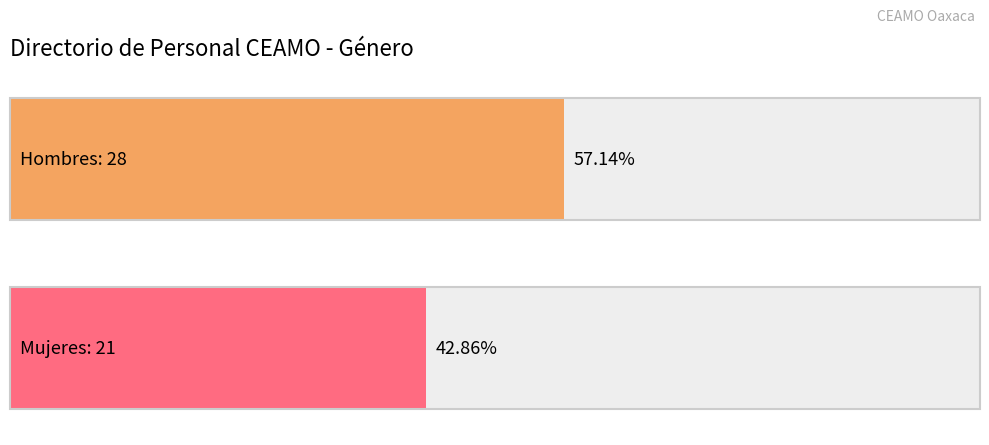

What are all the series names shown in the legend?

Hombre, Mujer